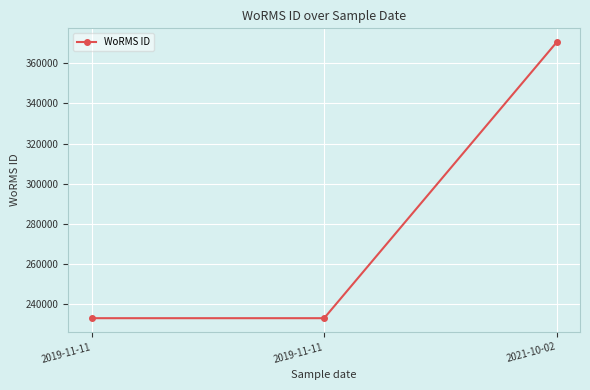

How many data points are above 233037?

1